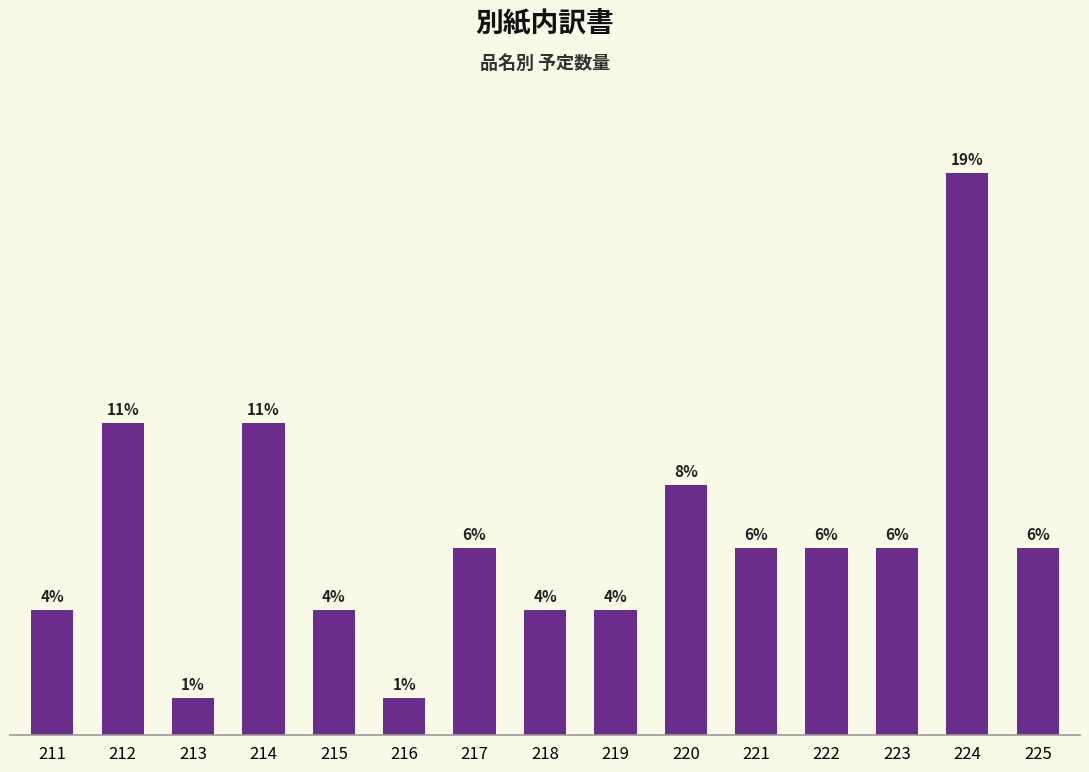

Reading right to left, extract all data points from this chart.

15	45	15	15	15	20	10	10	15	3	10	25	3	25	10